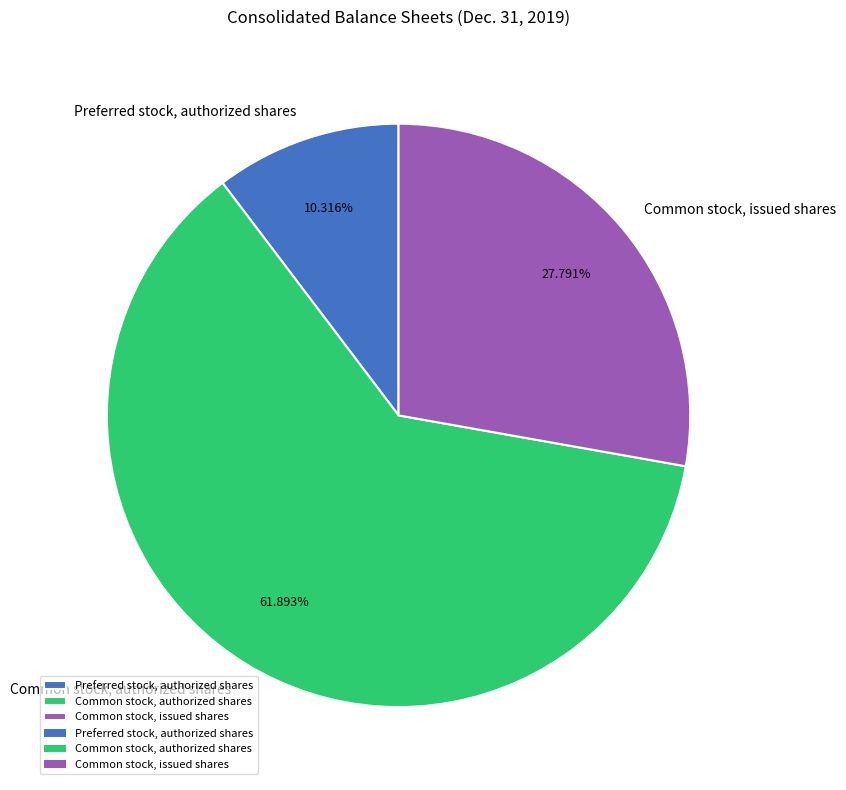

Which has a higher value, Preferred stock, authorized shares or Common stock, issued shares?

Common stock, issued shares